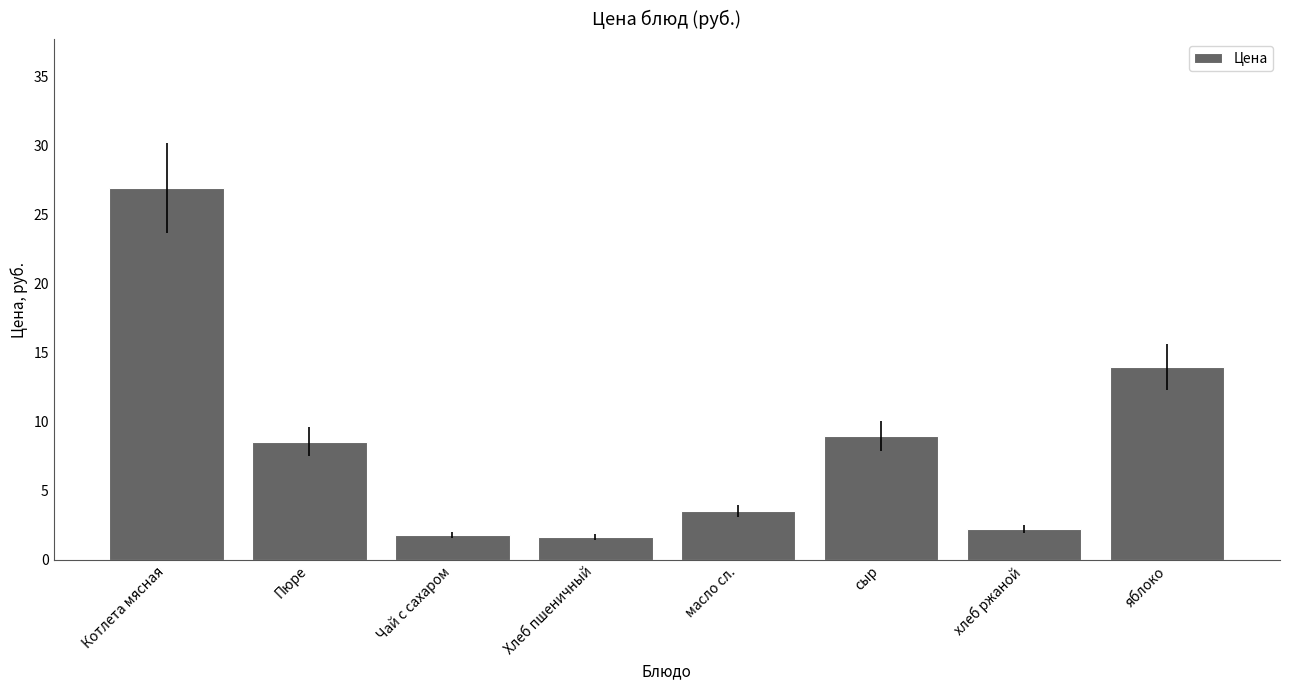

Where is the data nearest to the value 14?

яблоко